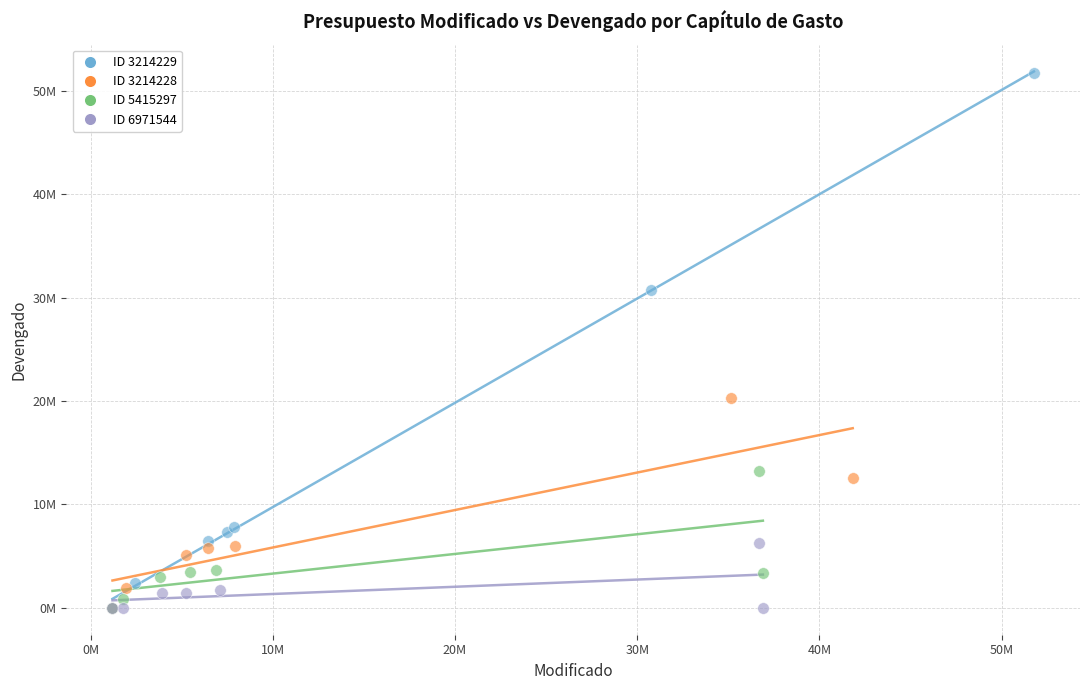

What are all the series names shown in the legend?

ID 3214229, ID 3214228, ID 5415297, ID 6971544